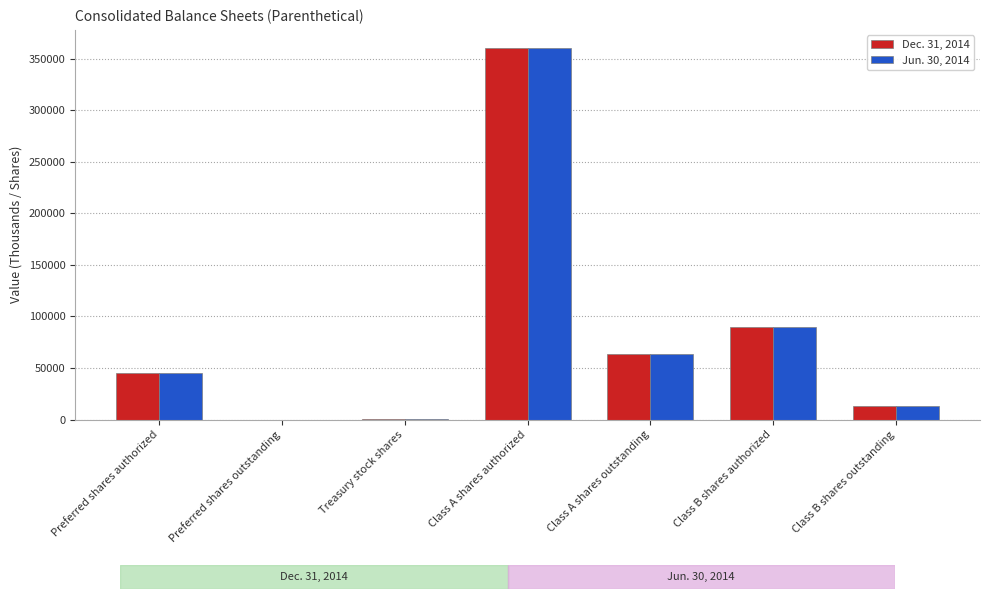

True or false: Dec. 31, 2014 has a value of 62341 at Preferred shares authorized.

False